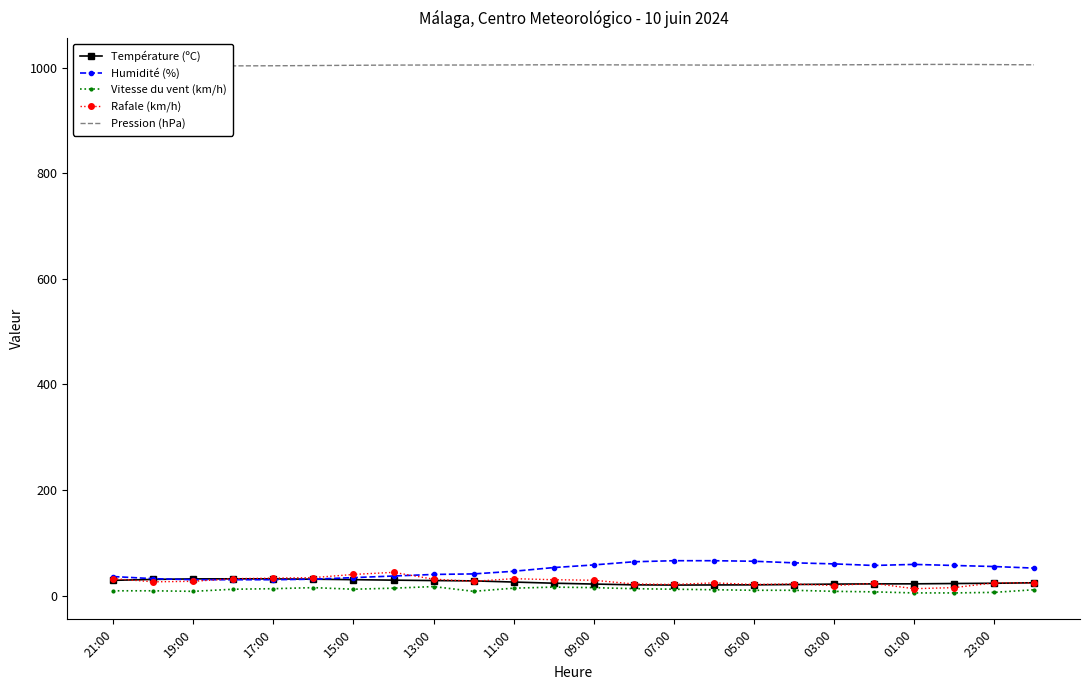

What is the maximum value for Vitesse du vent (km/h)?

17.0